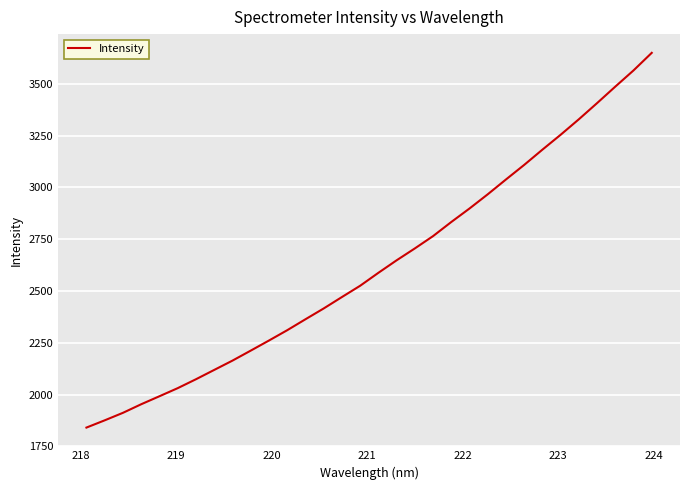

What is the smallest value displayed?

1840.3